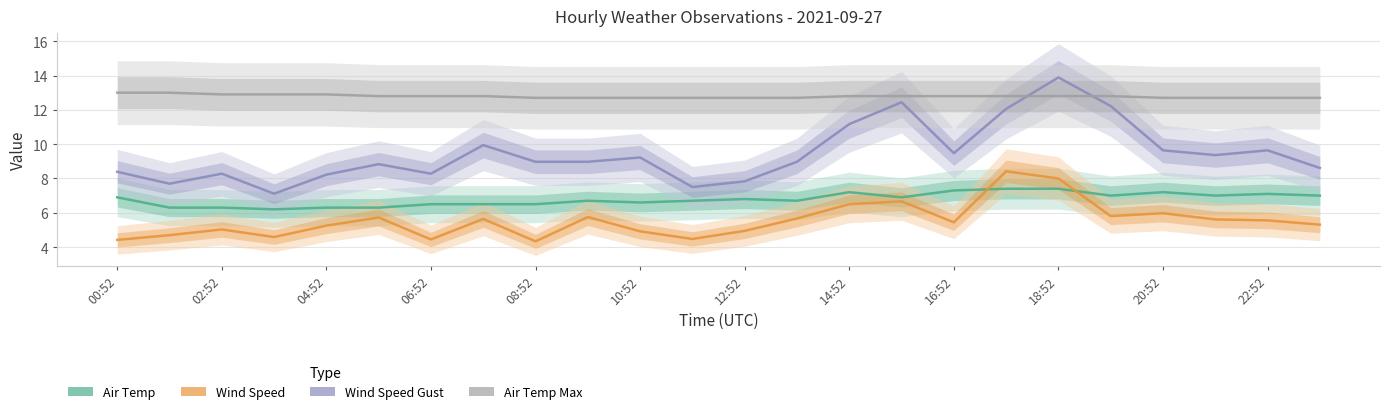

What are all the series names shown in the legend?

Air Temp, Wind Speed, Wind Speed Gust, Air Temp Max